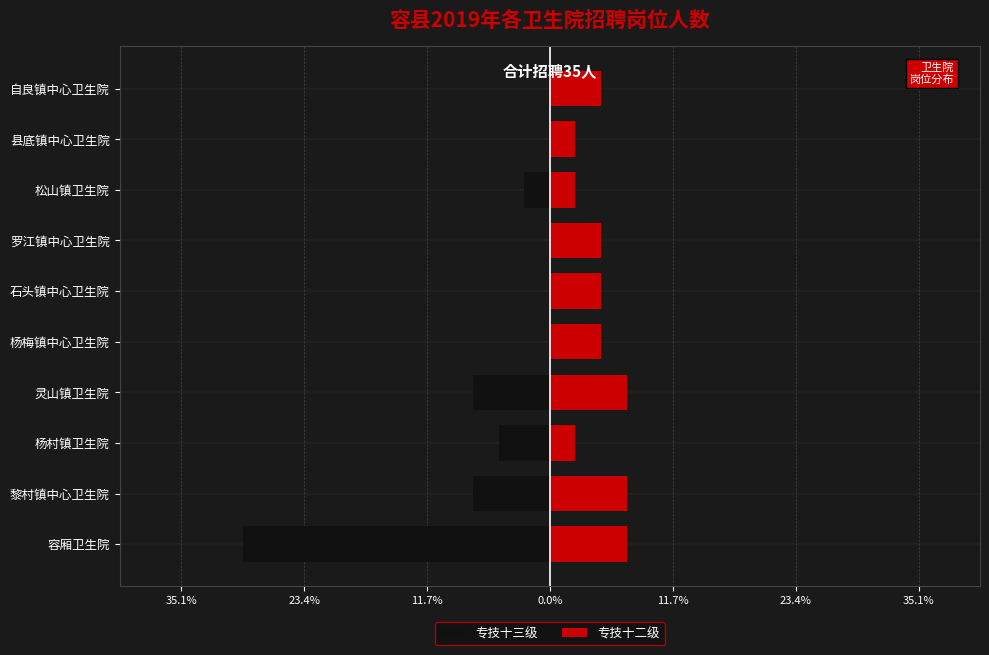

The 专技十二级 series shows 1.8 at 容厢卫生院. True or false?

False